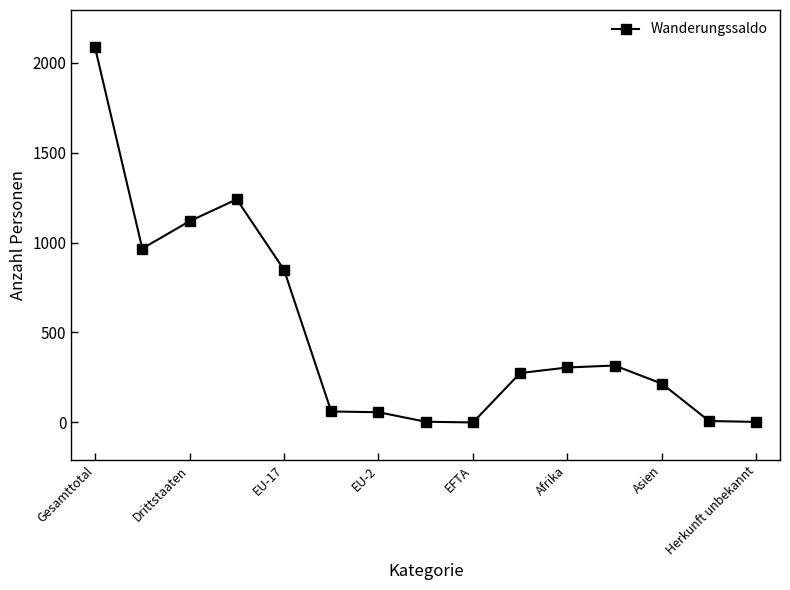

What is the difference between the maximum and minimum values?

2087